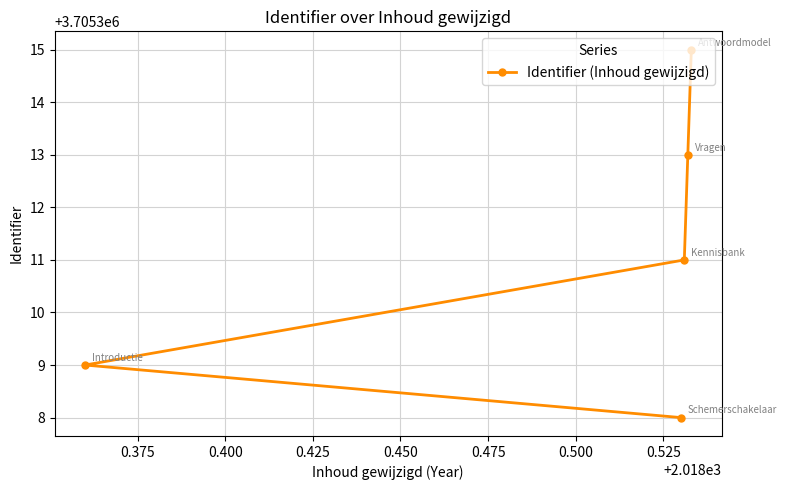

How many values are between 3705309 and 3705313?

3